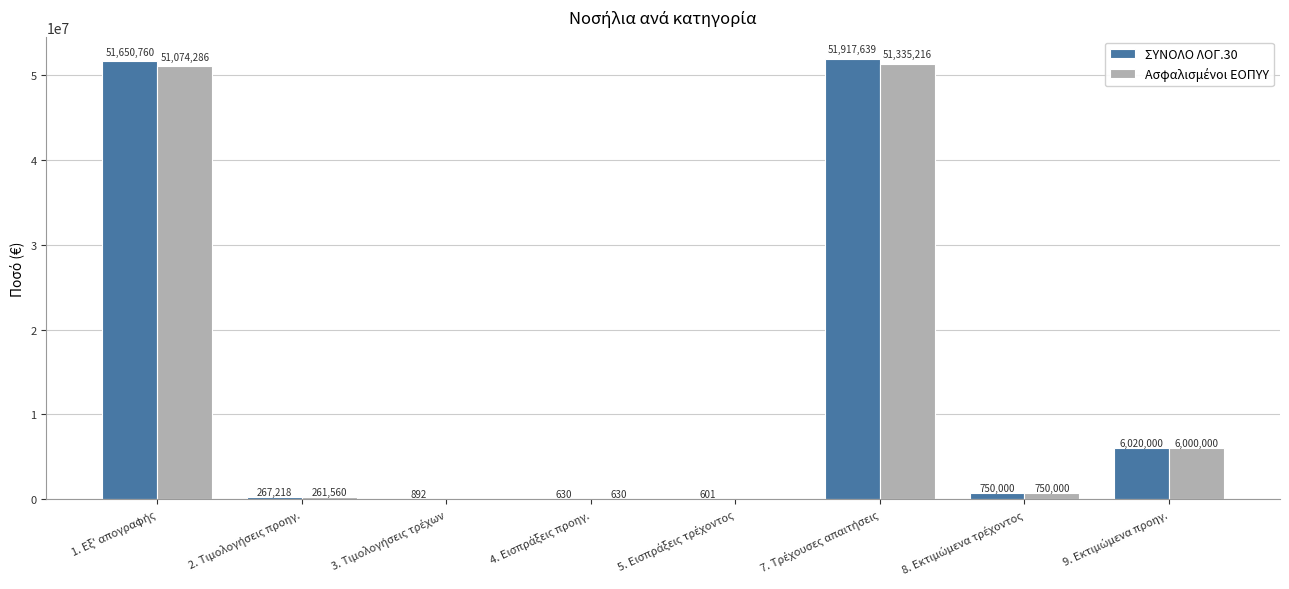

Which series has the largest range (max minus min)?

ΣΥΝΟΛΟ ΛΟΓ.30